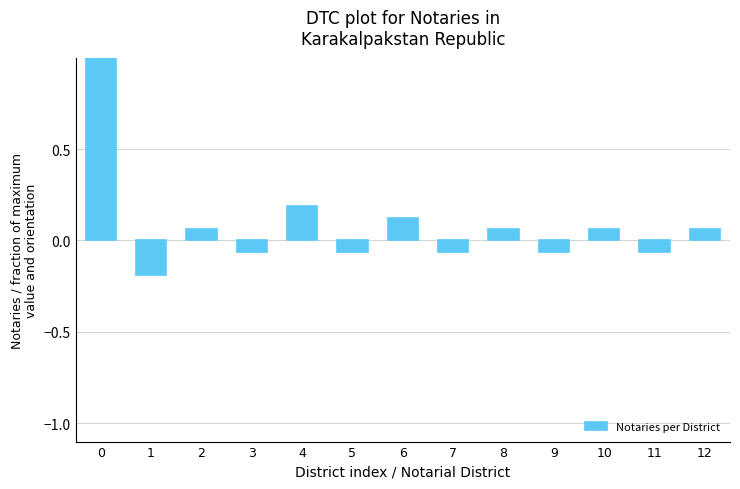

What is the value of the 1st bar from the left?

1.0